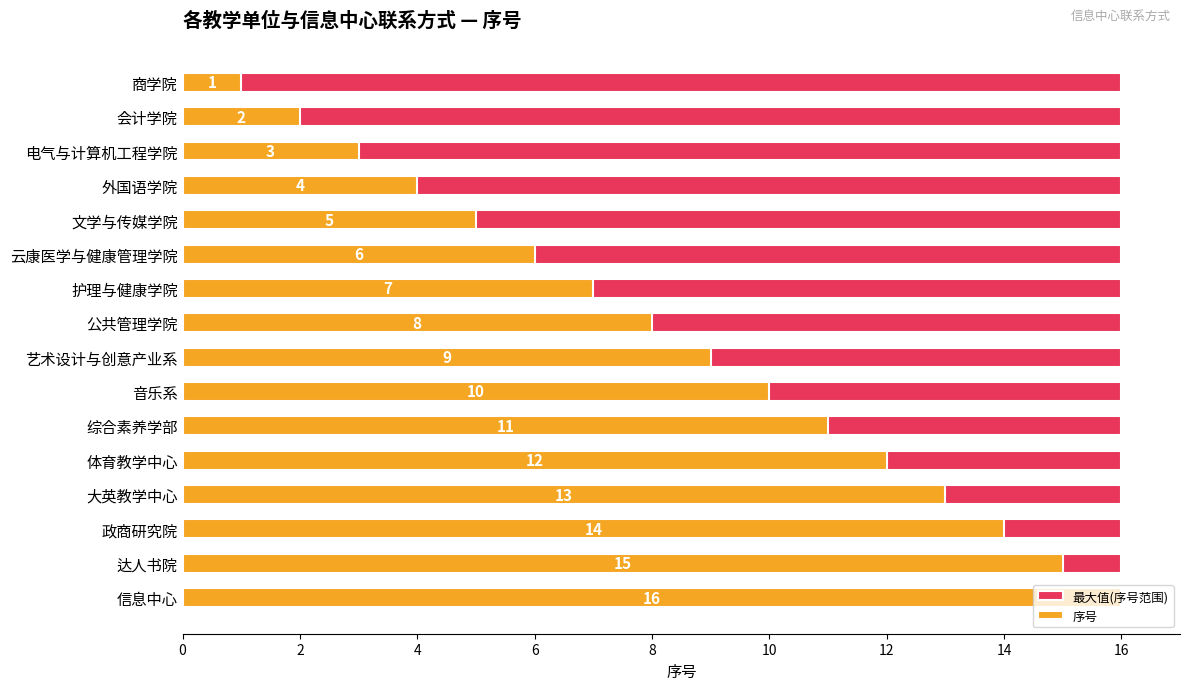

At 12, list the series in order from largest to smallest.

序号, 最大值(序号范围)